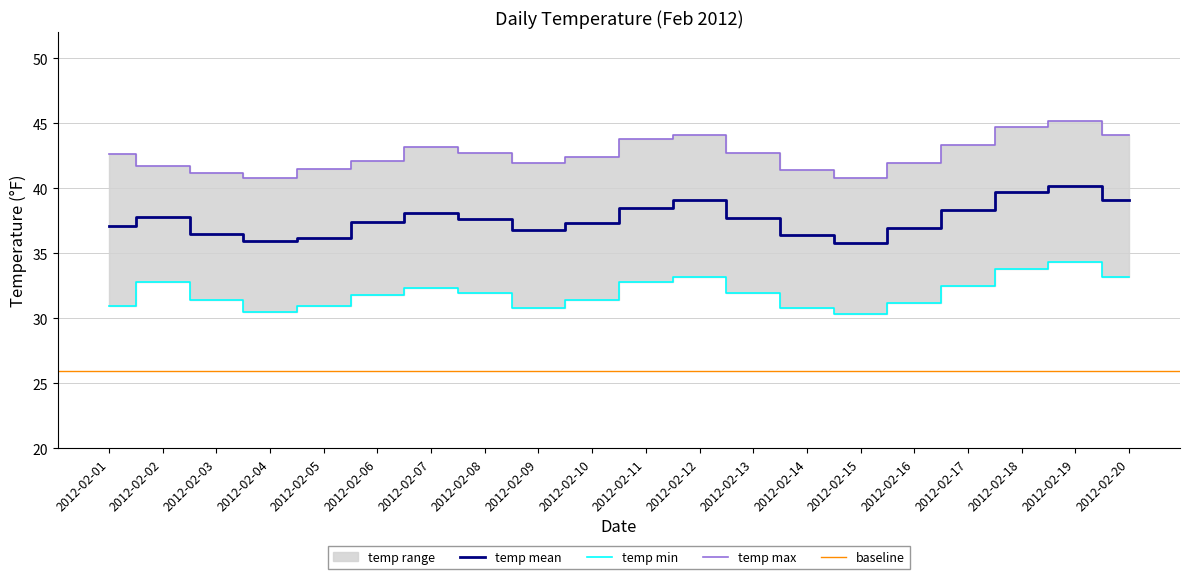

List the labels in order of value, smallest first.

2012-02-15, 2012-02-04, 2012-02-05, 2012-02-14, 2012-02-03, 2012-02-09, 2012-02-16, 2012-02-01, 2012-02-10, 2012-02-06, 2012-02-08, 2012-02-13, 2012-02-02, 2012-02-07, 2012-02-17, 2012-02-11, 2012-02-12, 2012-02-20, 2012-02-18, 2012-02-19